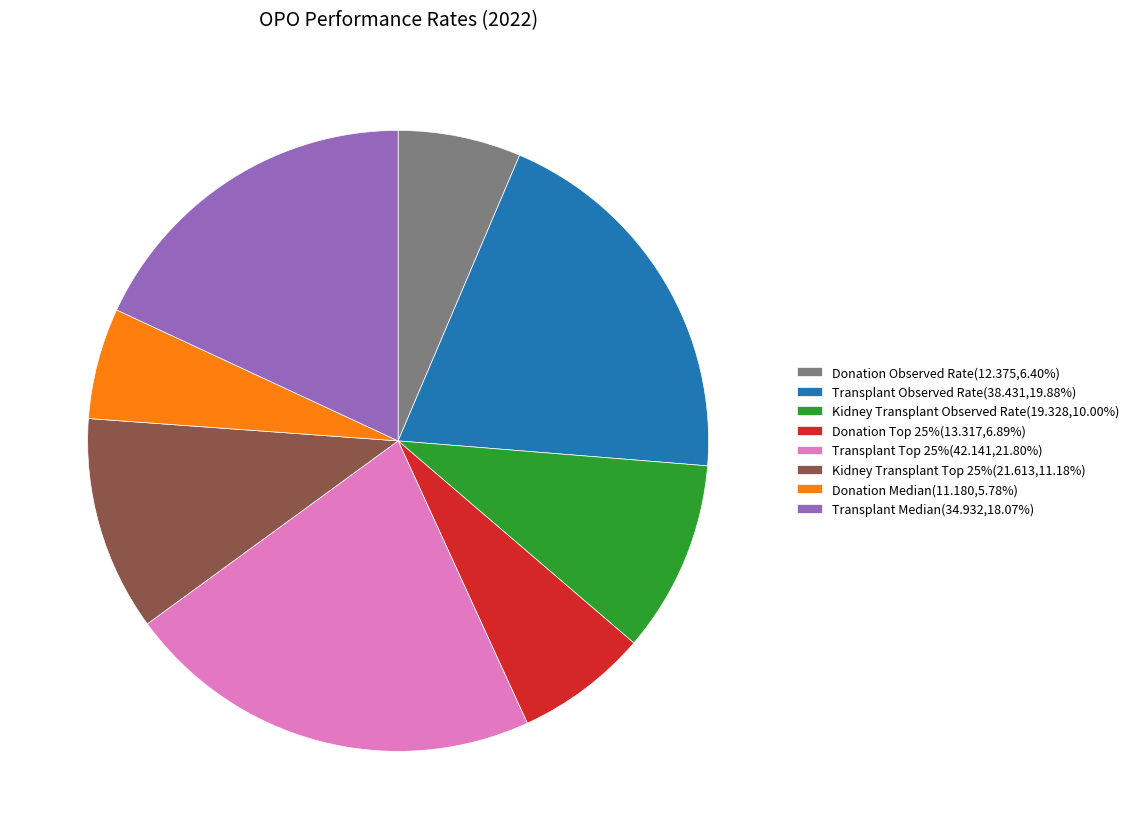

Does any single category account for the majority?

No